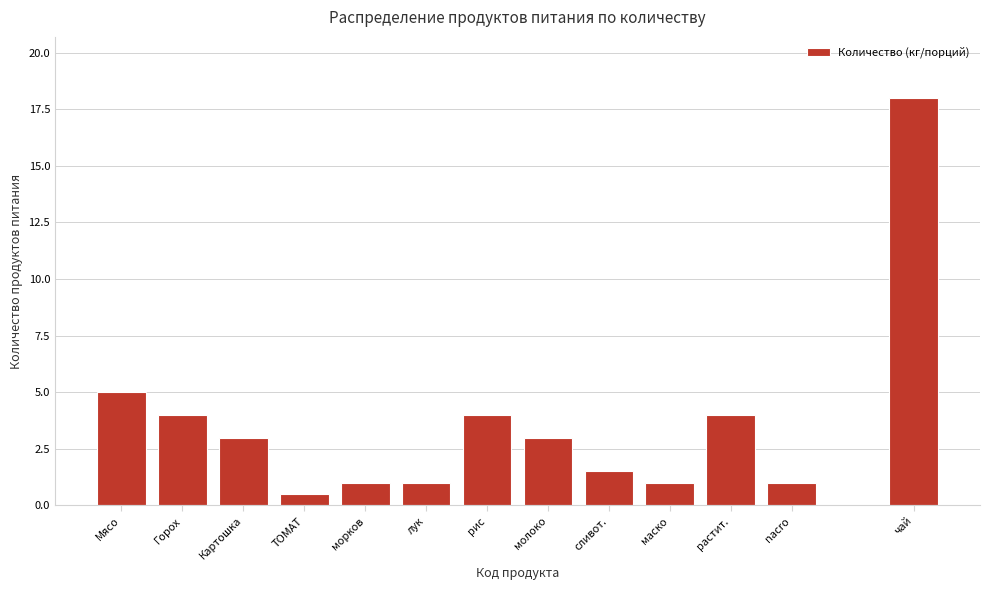

Reading left to right, extract all data points from this chart.

5.0	4.0	3.0	0.5	1.0	1.0	4.0	3.0	1.5	1.0	4.0	1.0	18.0